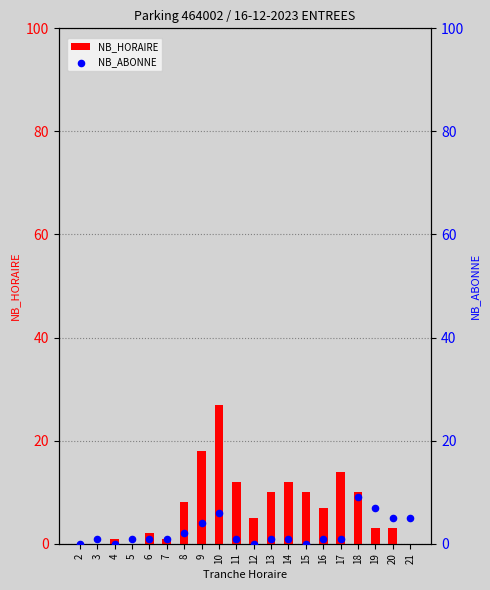

Which series has the largest total across all categories?

NB_HORAIRE